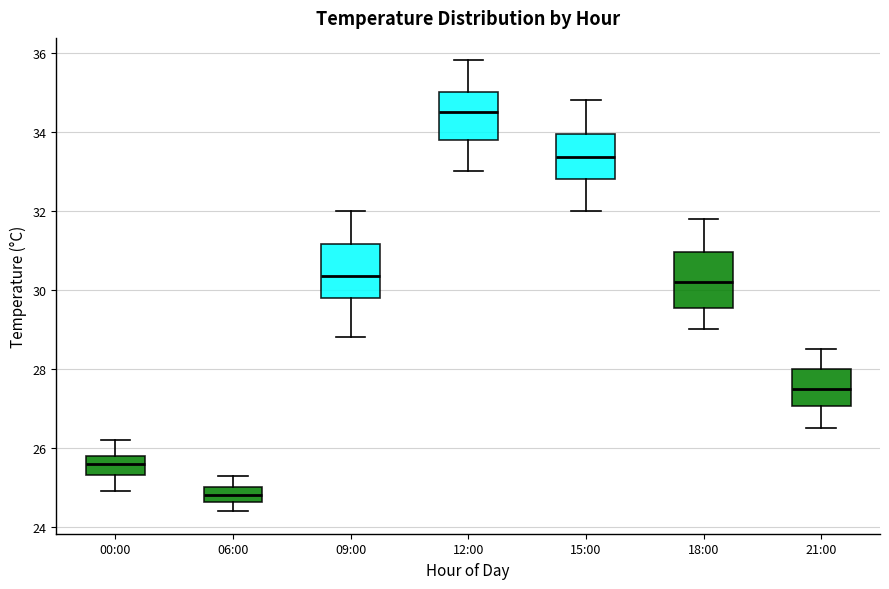

Reading left to right, transcribe this box plot: for each box, give where its median line is, the range the box spans, and where its two whiskers end, as read against the y-axis. The values are not printed on the chart, so give them approximately, as read against the axis.

00:00: median 25.6, box 25.4 to 25.8, whiskers 25.0 to 26.2
06:00: median 24.8, box 24.6 to 25.0, whiskers 24.4 to 25.4
09:00: median 30.4, box 29.8 to 31.2, whiskers 28.8 to 32.0
12:00: median 34.6, box 33.8 to 35.0, whiskers 33.0 to 35.8
15:00: median 33.4, box 32.8 to 34.0, whiskers 32.0 to 34.8
18:00: median 30.2, box 29.6 to 31.0, whiskers 29.0 to 31.8
21:00: median 27.6, box 27.0 to 28.0, whiskers 26.6 to 28.6